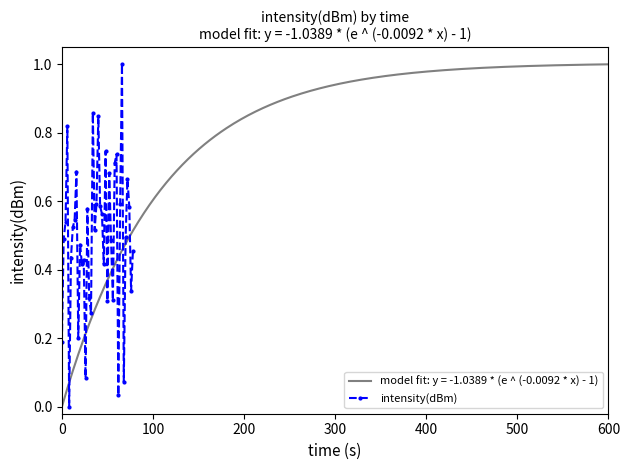

True or false: intensity(dBm) has more than 1 points higher than both neighbors.

True